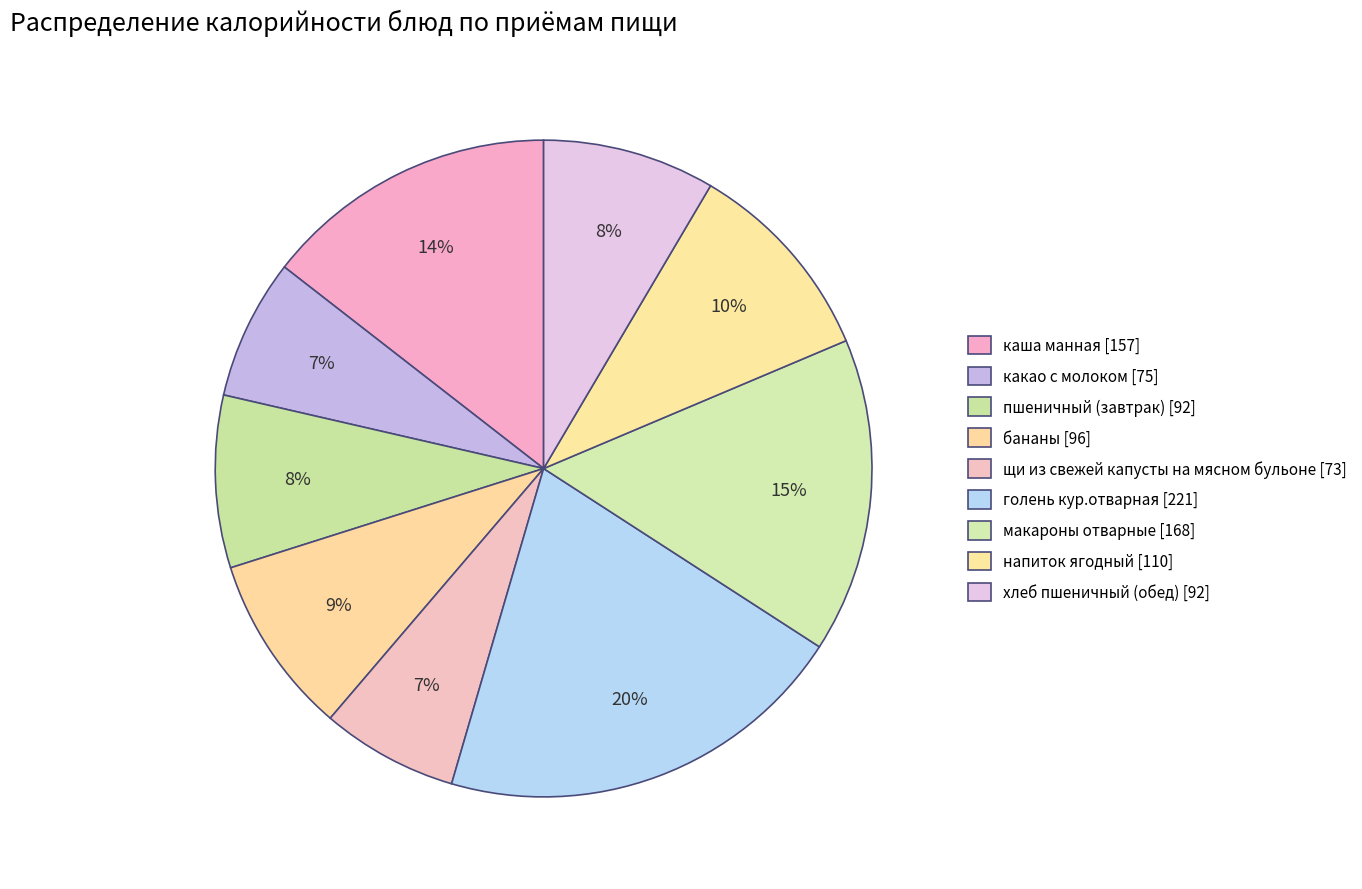

To the nearest percent, what is the difference between the largest and smallest slice percentages?

14%